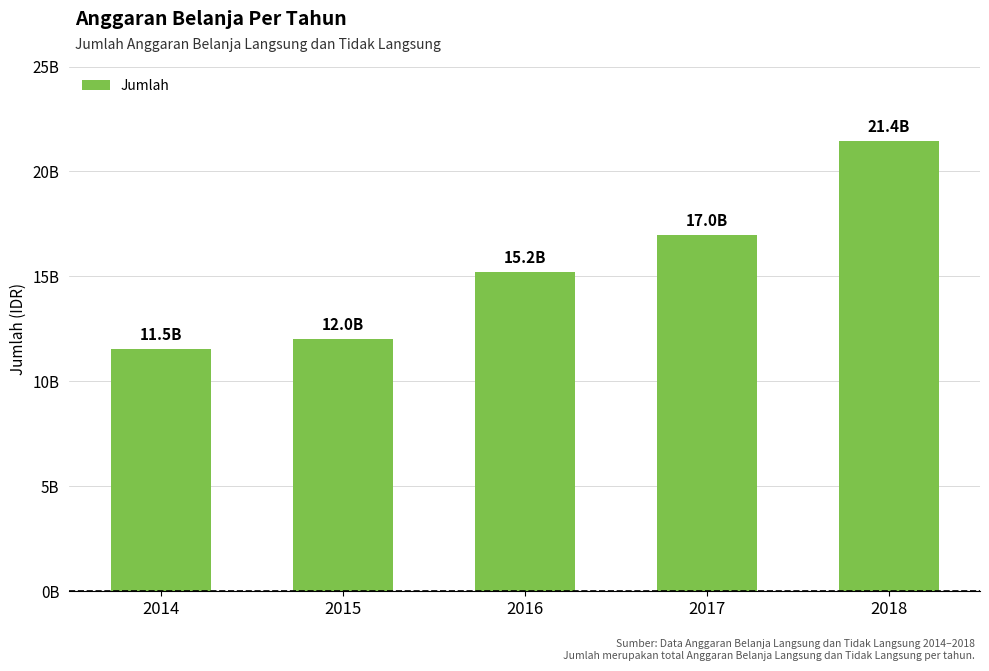

Does the chart contain any negative values?

No